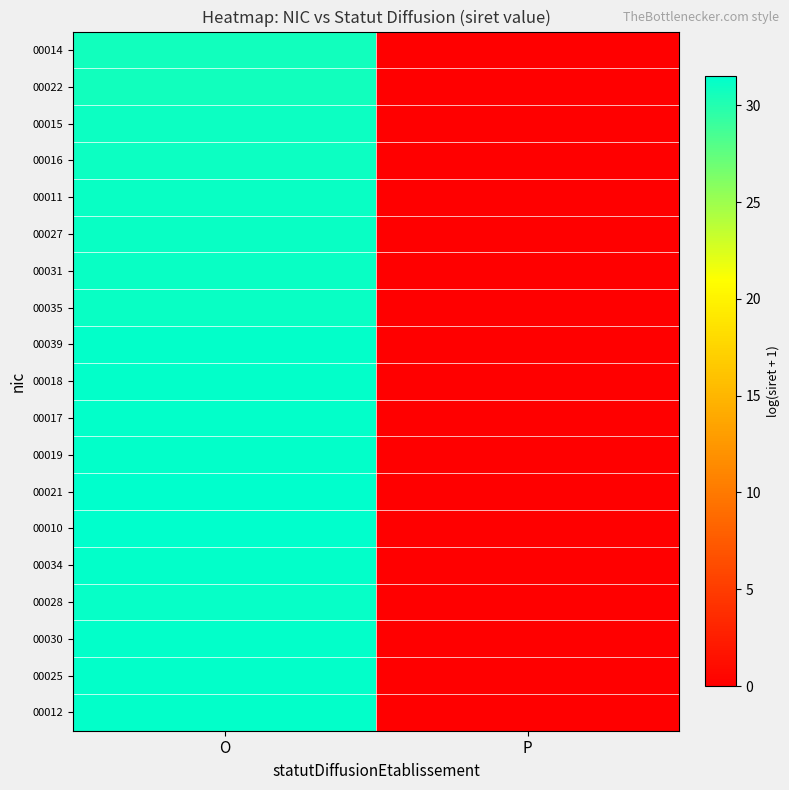

List the series in order of their peak value, highest first.

00010, 00021, 00019, 00025, 00017, 00030, 00034, 00012, 00018, 00039, 00028, 00035, 00031, 00027, 00011, 00016, 00015, 00022, 00014